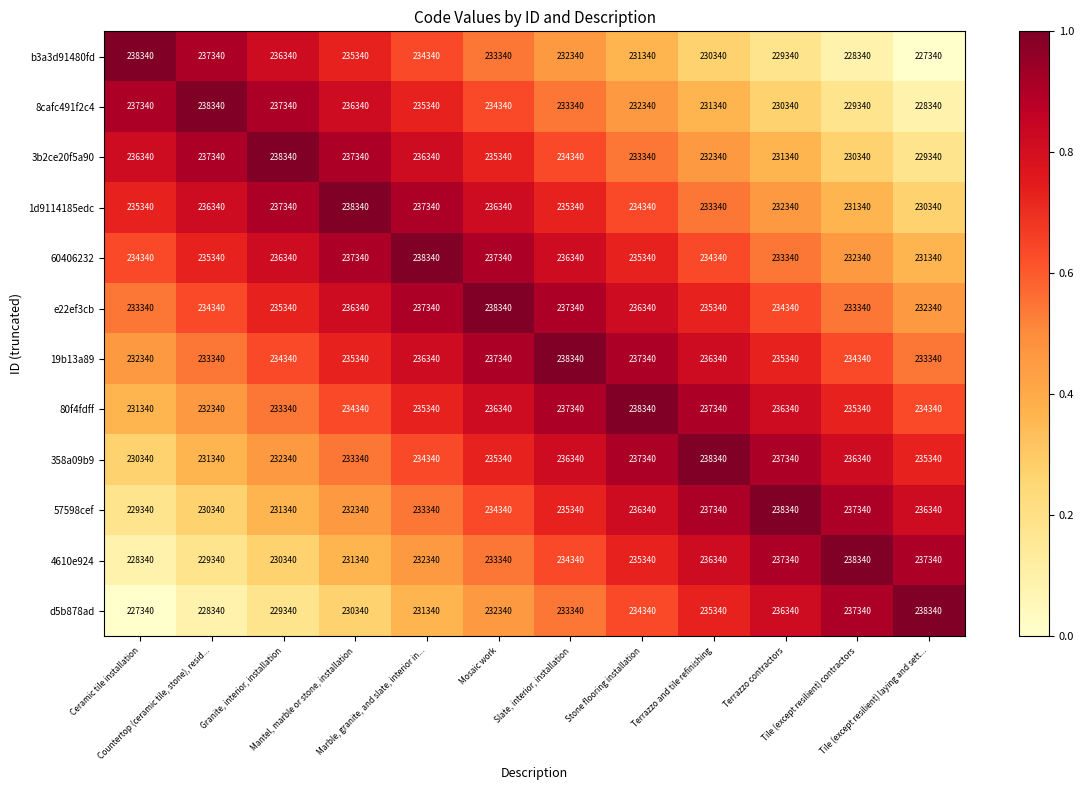

What is the minimum value for 358a09b9?

230340